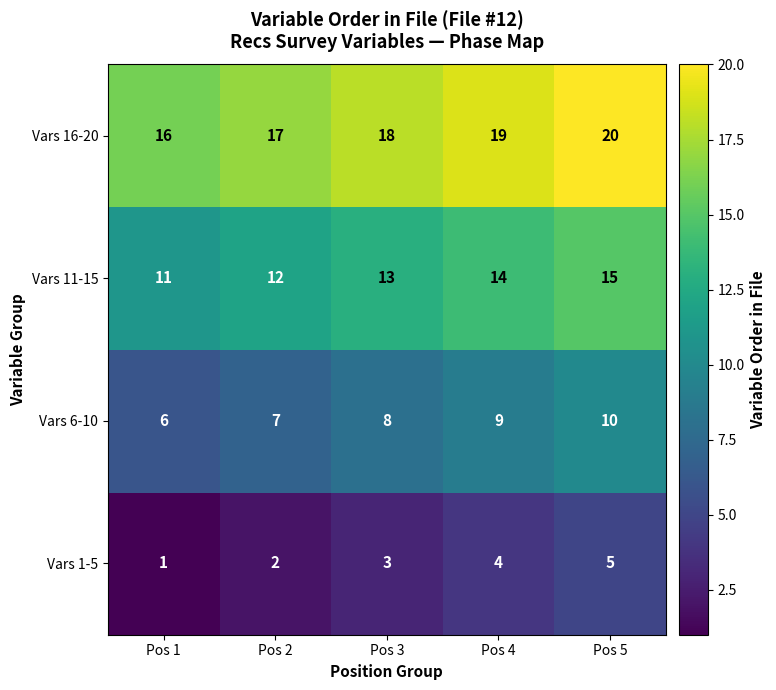

Where is Vars 11-15 nearest to the value 13?

Pos 3